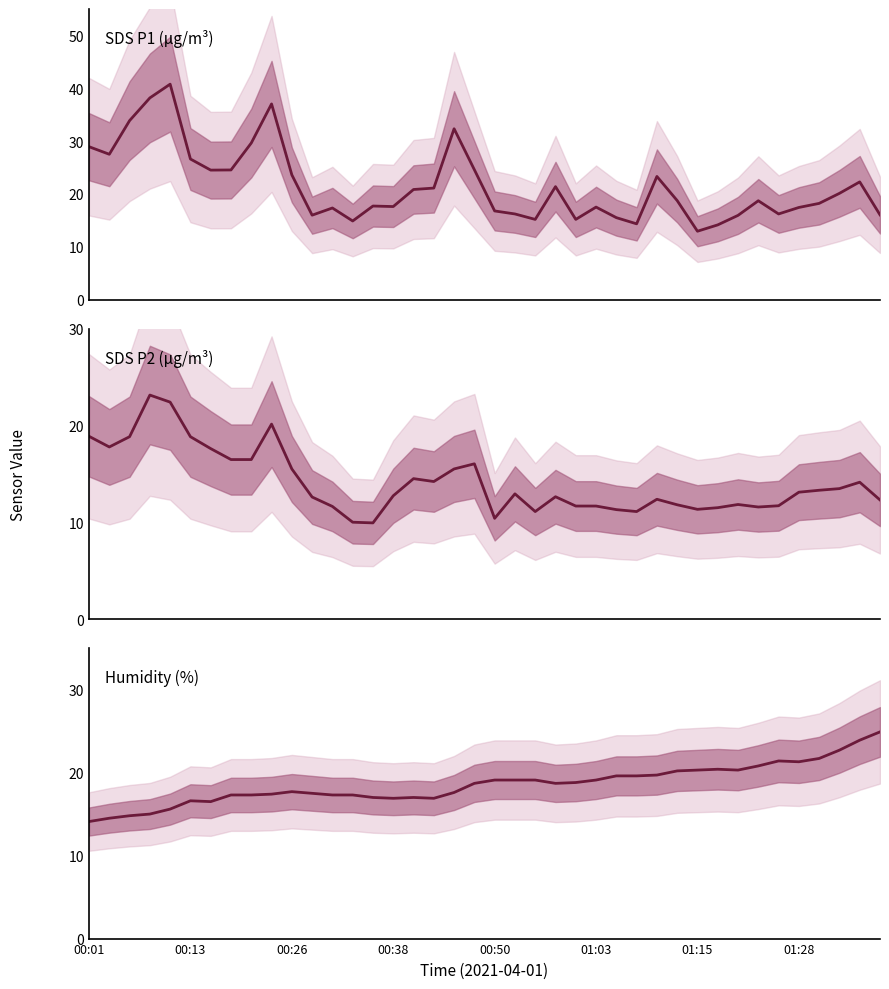

Is the value of Humidity at 01:15 greater than the value of SDS_P1 at 00:01?

No